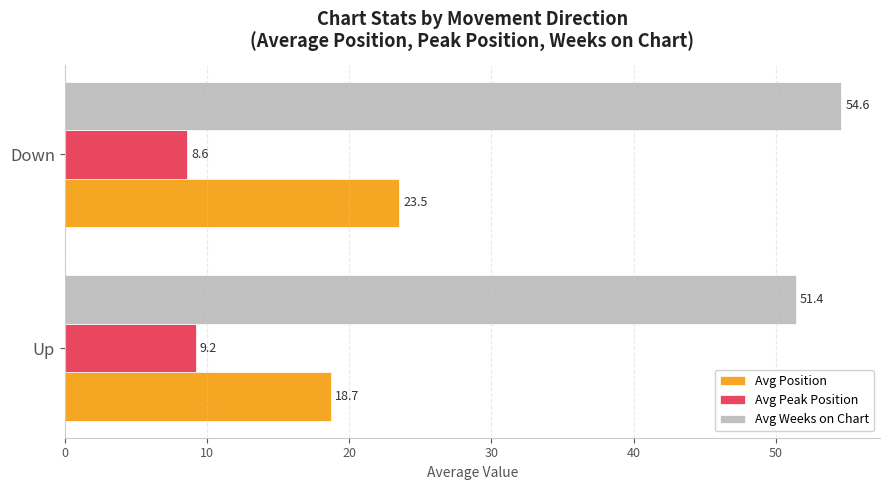

What are all the series names shown in the legend?

Avg Position, Avg Peak Position, Avg Weeks on Chart